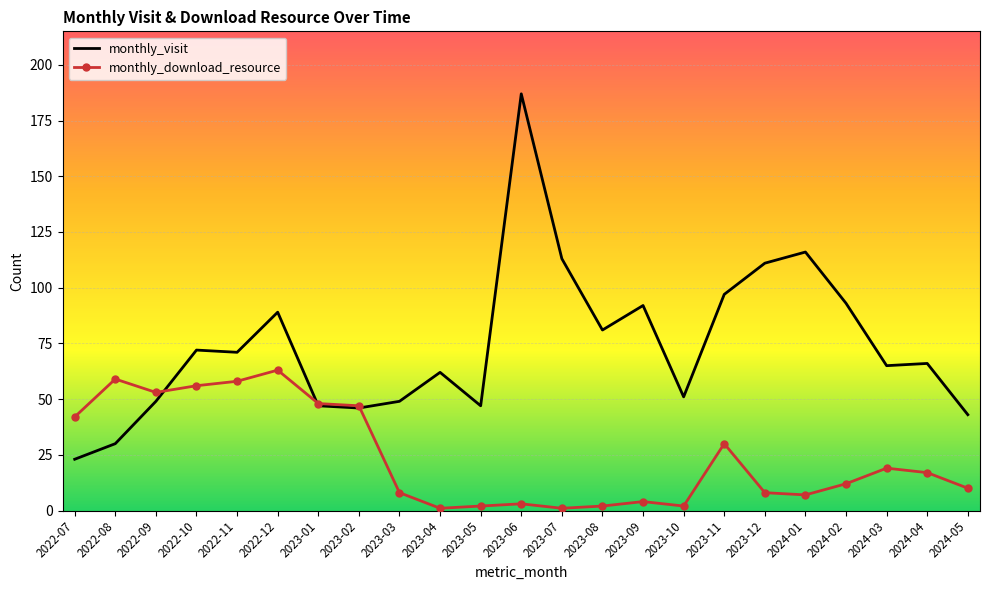

Reading left to right, list all the values displayed in this chart.

monthly_visit: 2022-07=23	2022-08=30	2022-09=49	2022-10=72	2022-11=71	2022-12=89	2023-01=47	2023-02=46	2023-03=49	2023-04=62	2023-05=47	2023-06=187	2023-07=113	2023-08=81	2023-09=92	2023-10=51	2023-11=97	2023-12=111	2024-01=116	2024-02=93	2024-03=65	2024-04=66	2024-05=43
monthly_download_resource: 2022-07=42	2022-08=59	2022-09=53	2022-10=56	2022-11=58	2022-12=63	2023-01=48	2023-02=47	2023-03=8	2023-04=1	2023-05=2	2023-06=3	2023-07=1	2023-08=2	2023-09=4	2023-10=2	2023-11=30	2023-12=8	2024-01=7	2024-02=12	2024-03=19	2024-04=17	2024-05=10